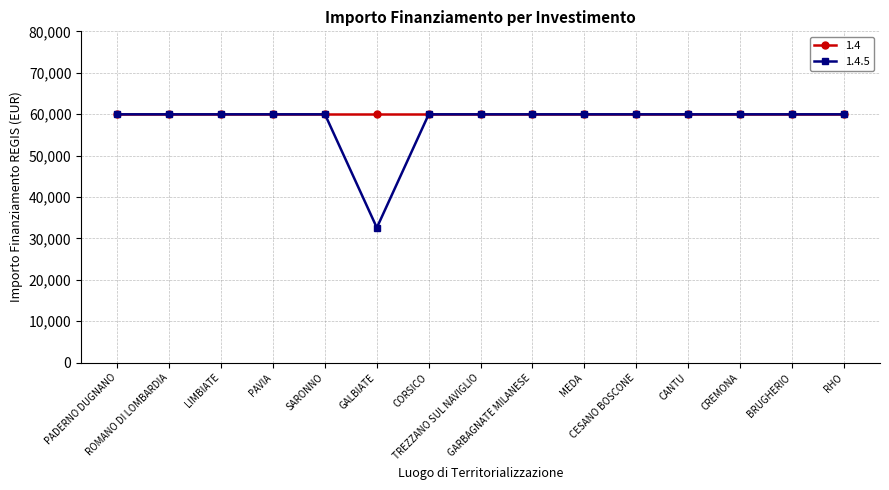

What is the maximum value shown in the chart?

59966